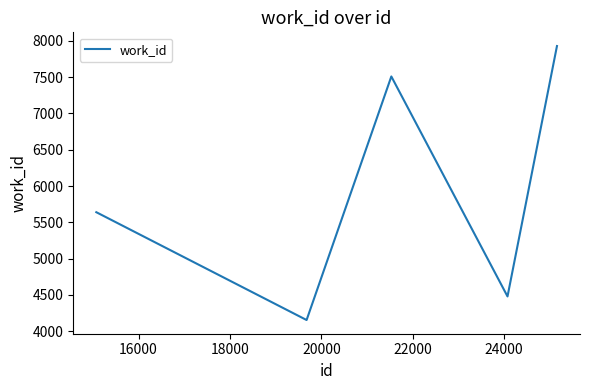

What is the difference between the maximum and second lowest values?

3449